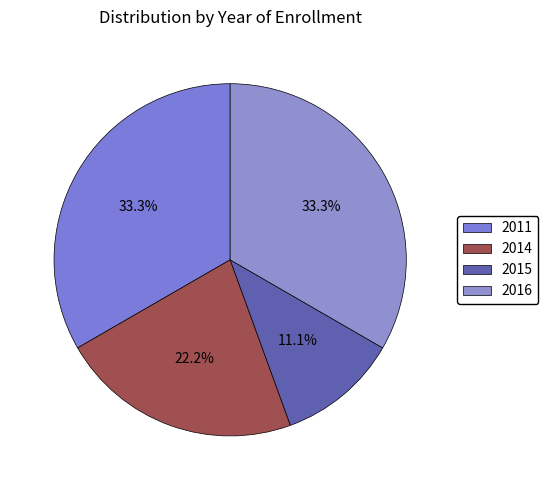

Count the number of slices in the pie.

4